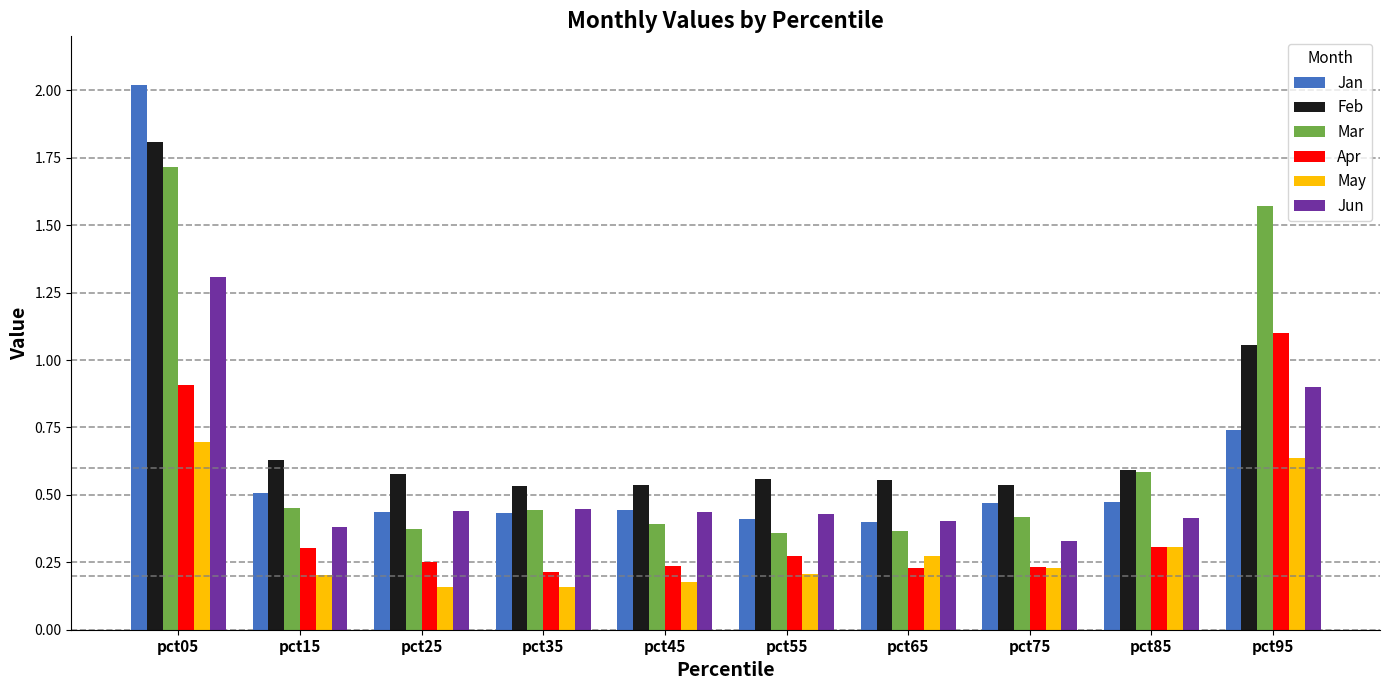

Which series has the largest range (max minus min)?

Jan